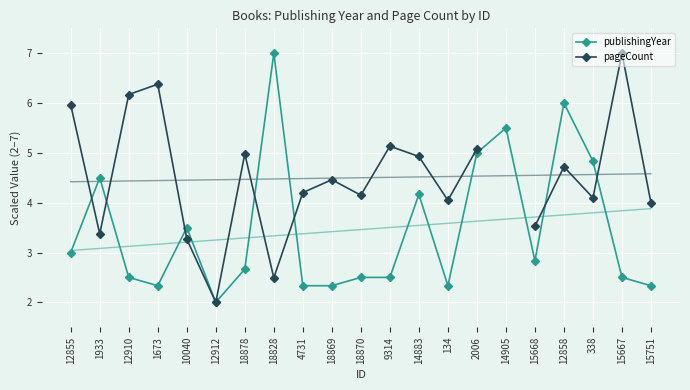

Between which two adjacent categories do publishingYear and pageCount first intersect?

12855 and 1933